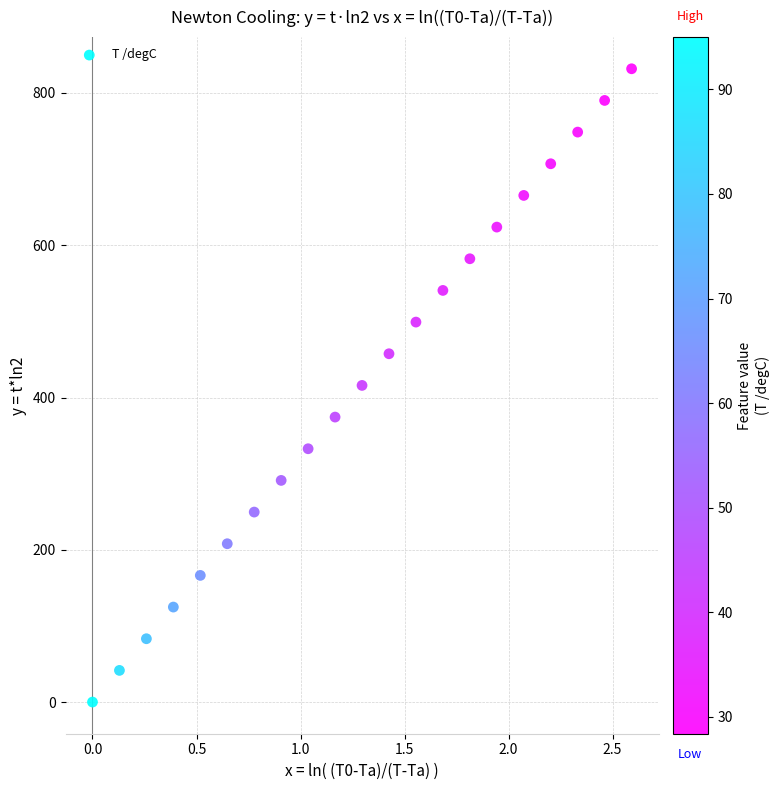

What is the range of Y values (max minus min)?

831.8